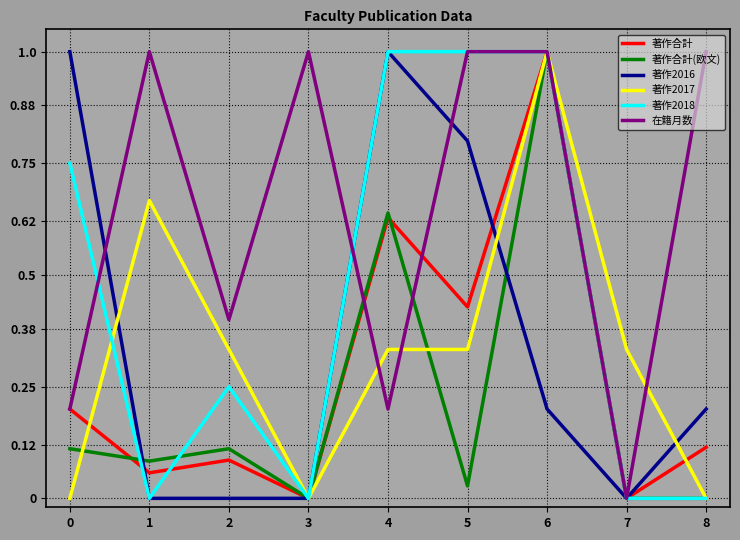

Which series changed the most between 1 and 3?

著作2017